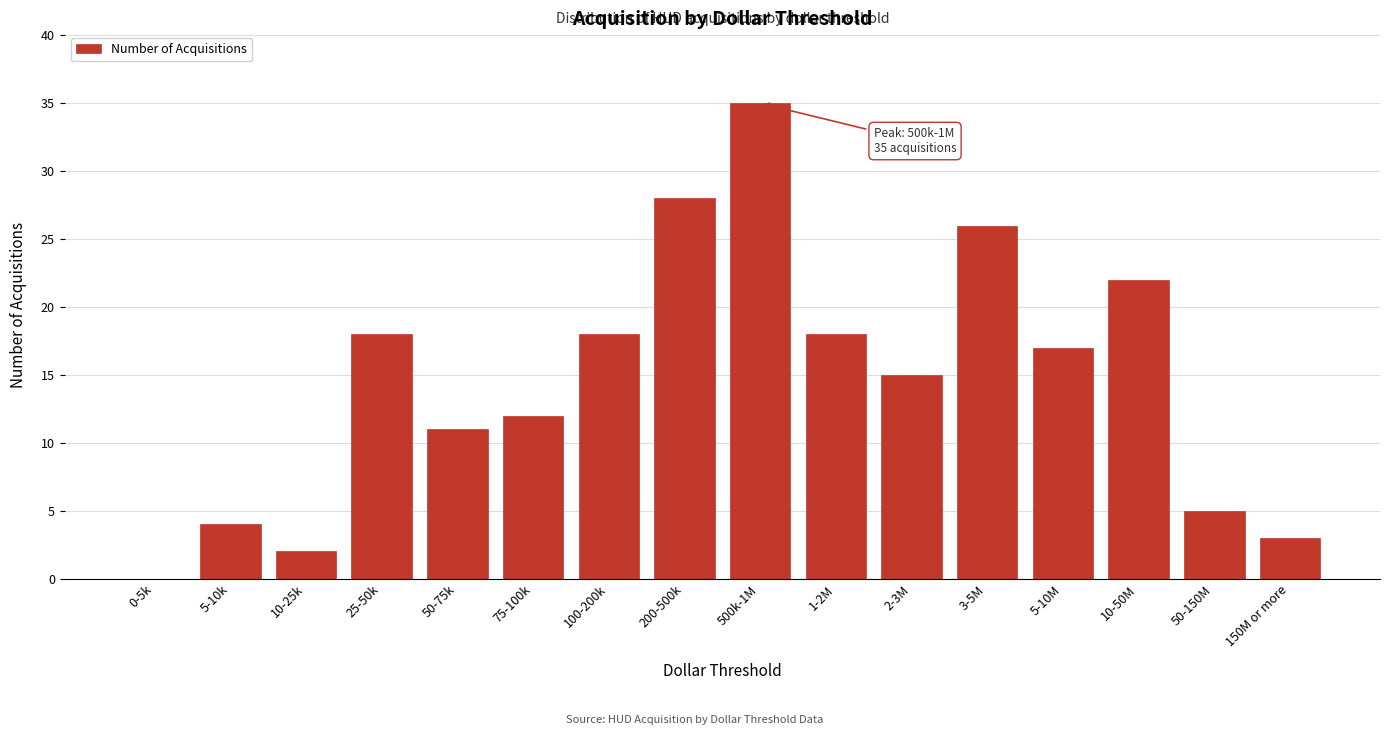

Reading right to left, list all the values displayed in this chart.

150M or more=3	50-150M=5	10-50M=22	5-10M=17	3-5M=26	2-3M=15	1-2M=18	500k-1M=35	200-500k=28	100-200k=18	75-100k=12	50-75k=11	25-50k=18	10-25k=2	5-10k=4	0-5k=0